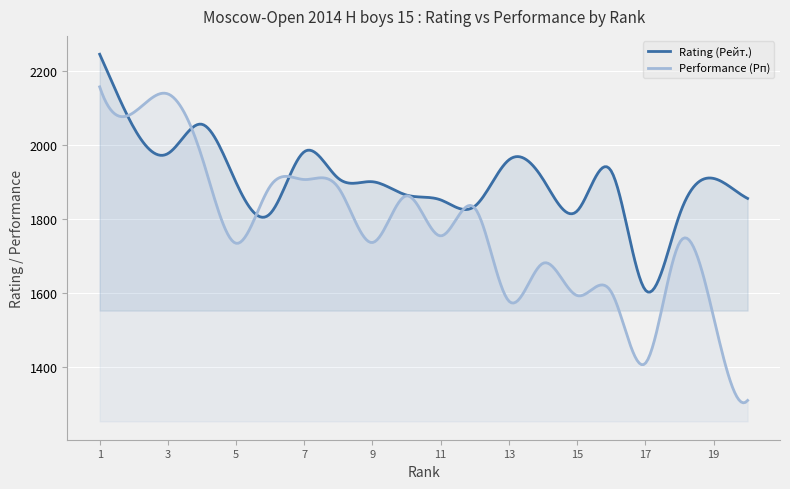

At which category is the sum across all series the highest?

1